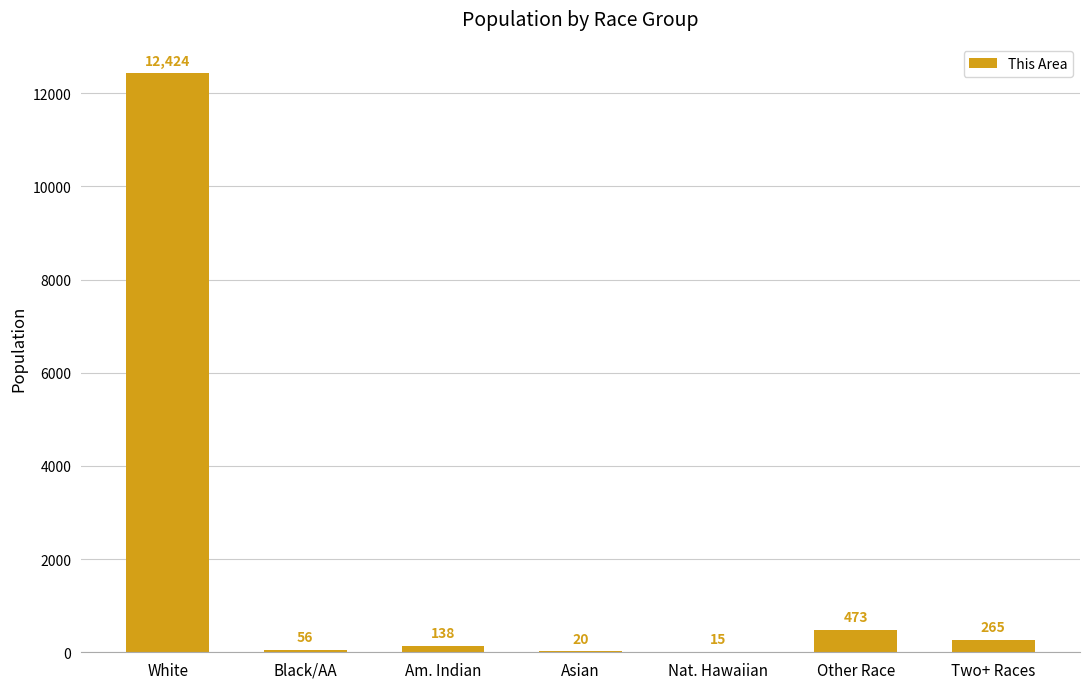

Which category has the highest value across all series?

White